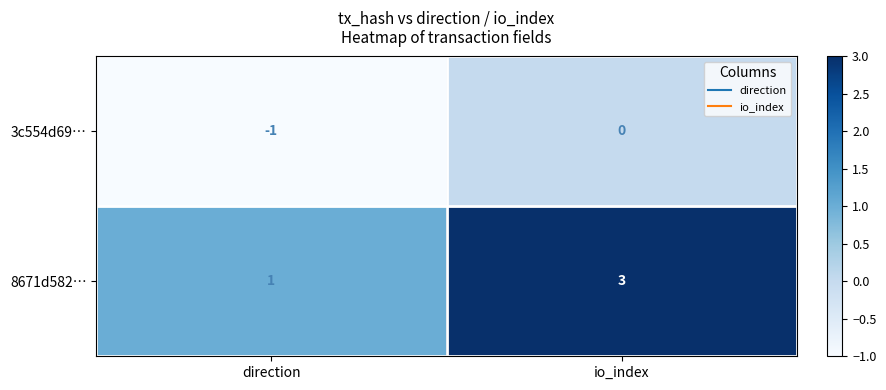

What is the sum of the 8671d582… values at io_index and direction?

4